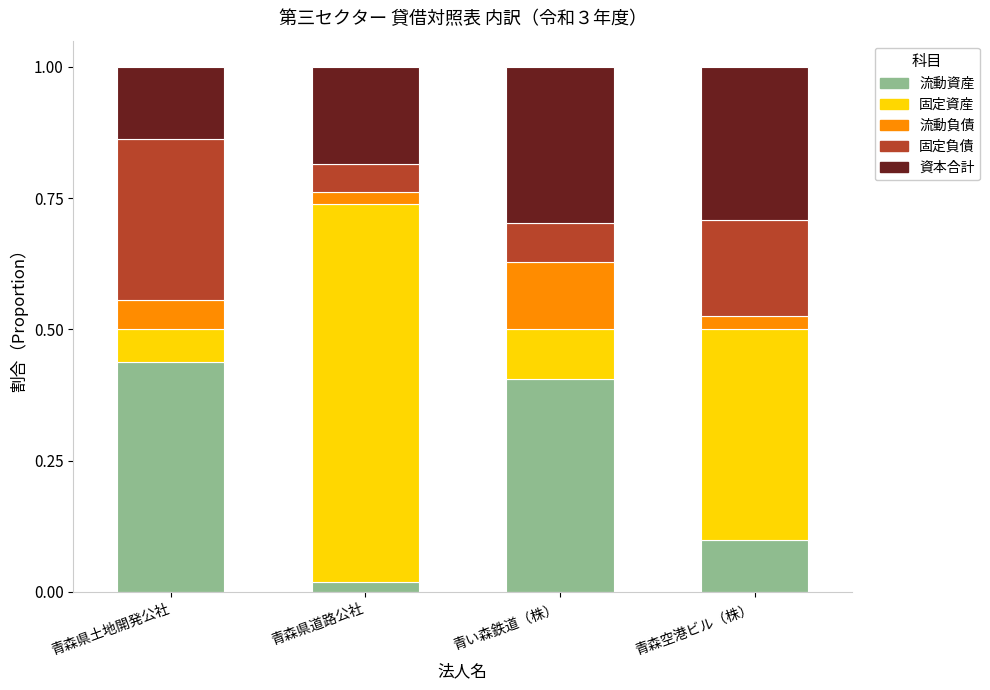

The 流動資産 series shows 0.4 at 青森県土地開発公社. True or false?

True